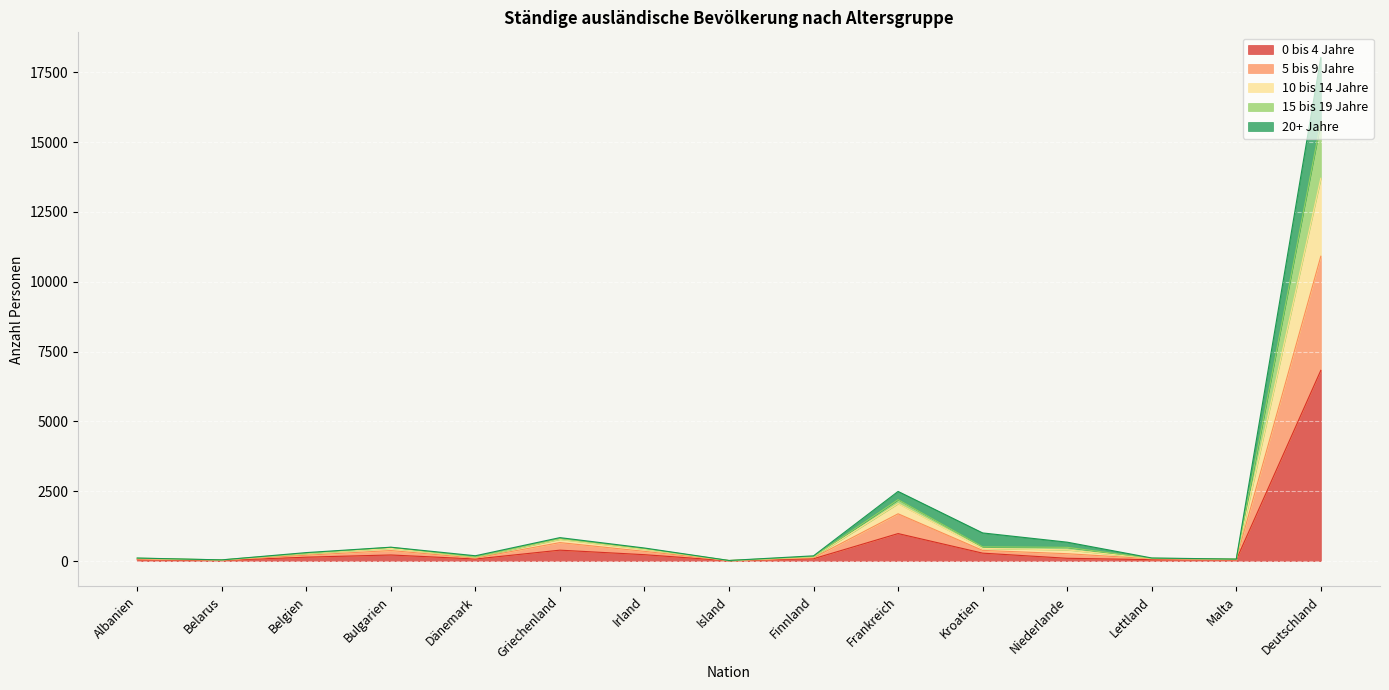

True or false: 0 bis 4 Jahre and 15 bis 19 Jahre cross at least once.

False